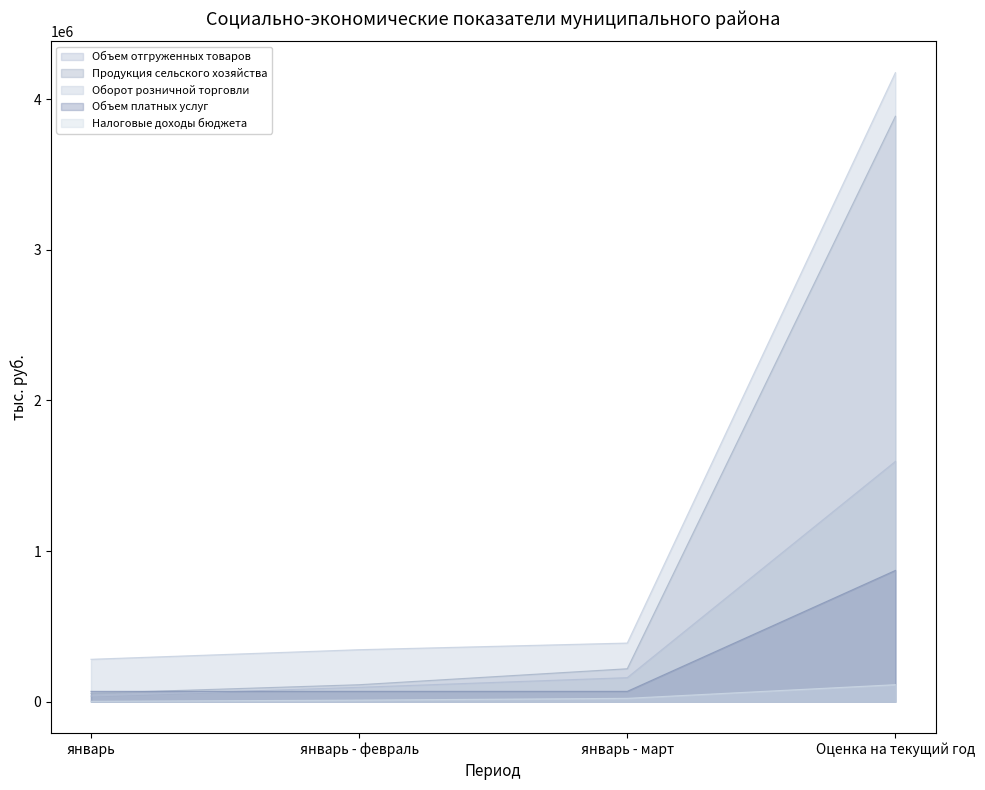

What is the value of the Продукция сельского хозяйства point at the 4th from the left?

3885687.9